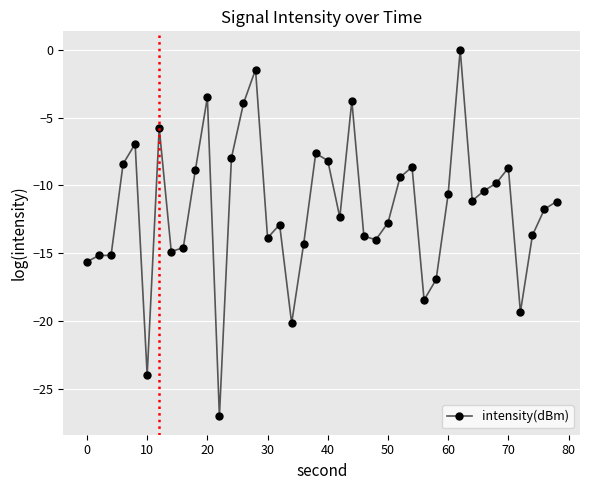

How many data points does each series have?

40